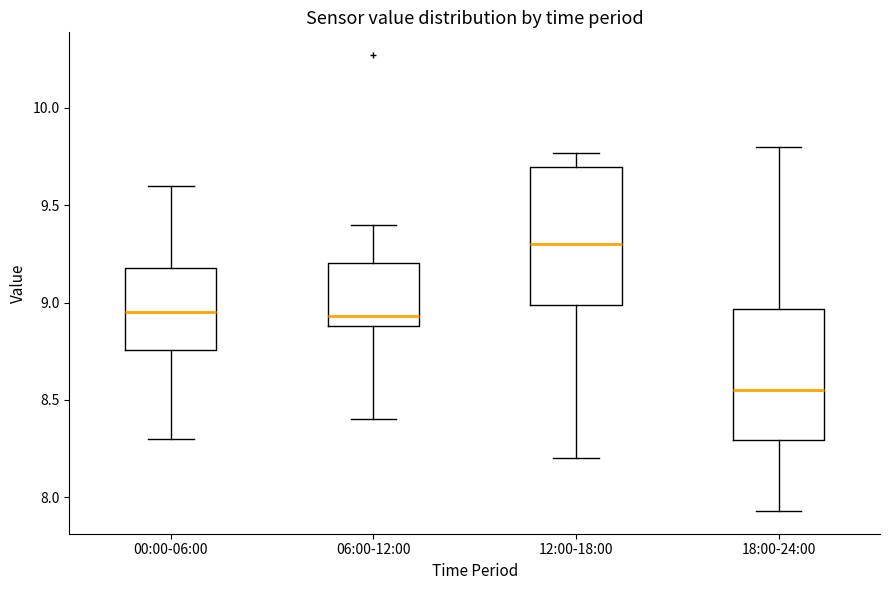

Where does the upper whisker of the box for 18:00-24:00 end on the y-axis? The values are not printed on the chart, so give them approximately, as read against the axis.

9.80